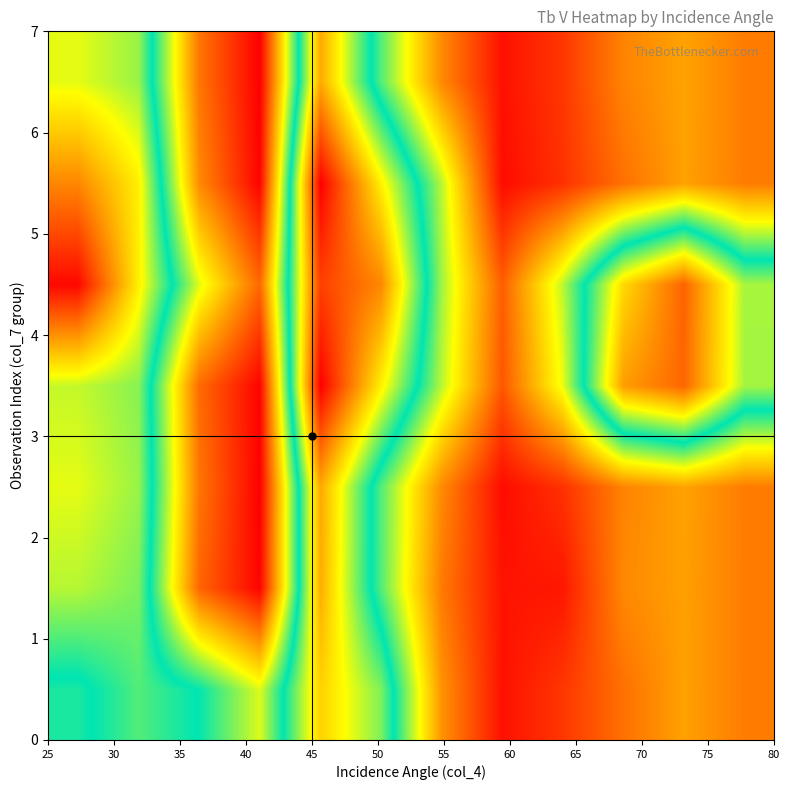

Count the number of data series in this chart.

7